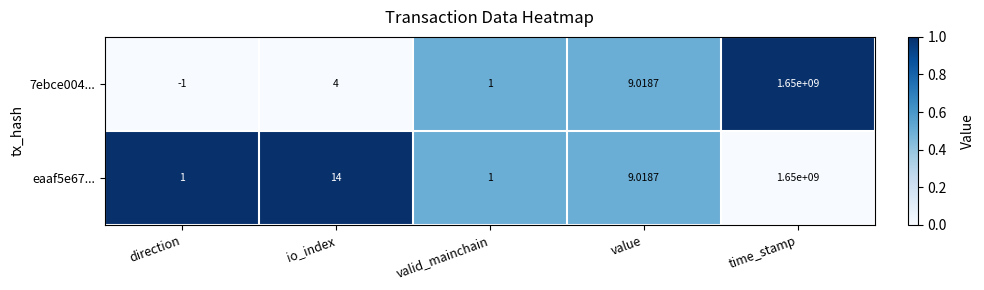

At which label is eaaf5e67... closest to 825000000?

io_index